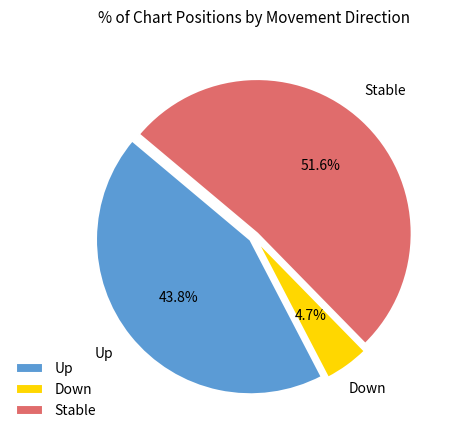

Count the number of slices in the pie.

3